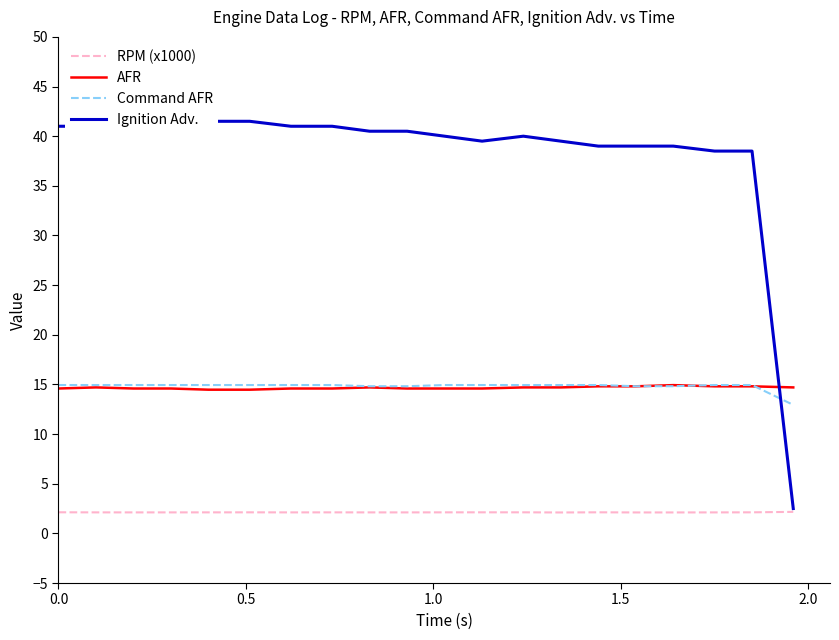

In RPM (x1000), how many points are lower than both neighbors (excluding endpoints)?

5